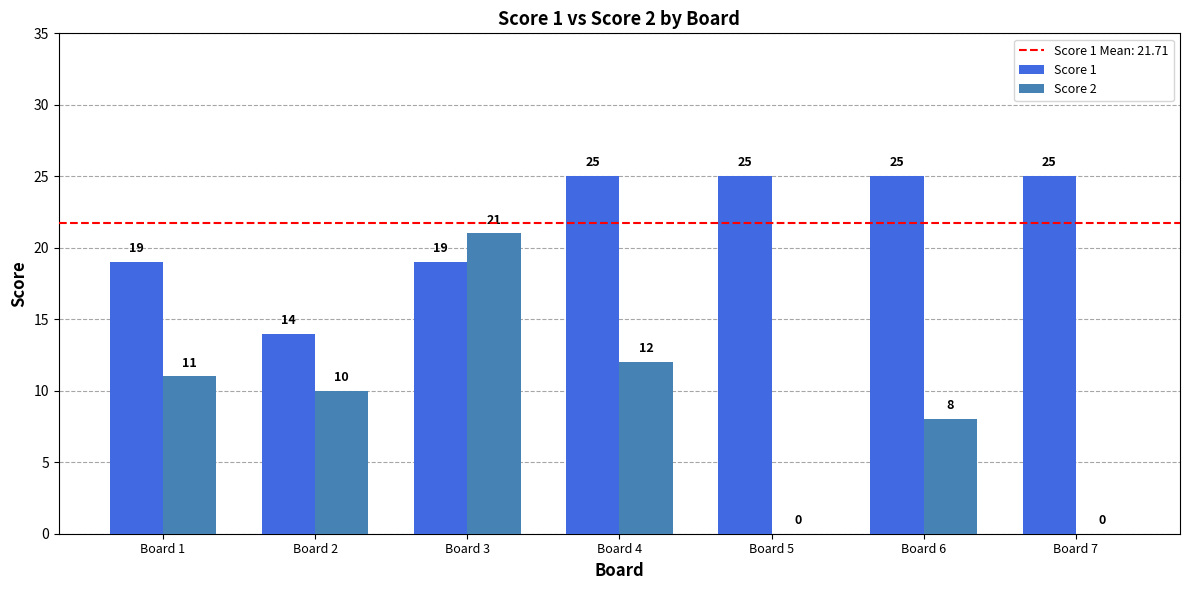

How many positive values does the Score 2 series have?

5